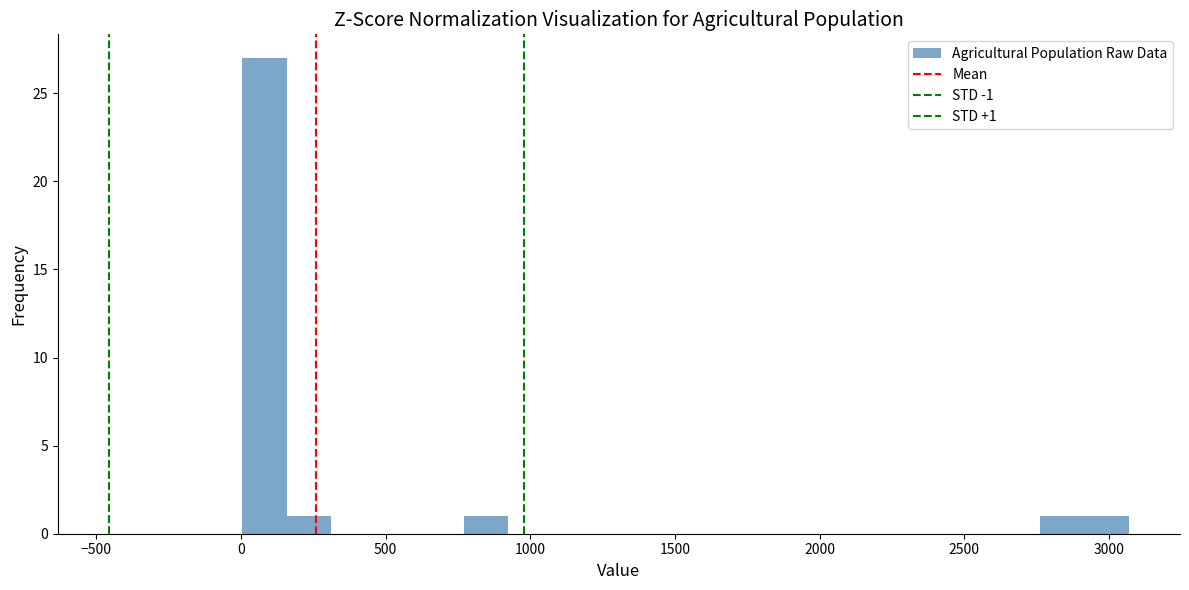

Around what value on the x-axis is the tallest bar? Give the approximate position of its centre, as read against the axis.

100